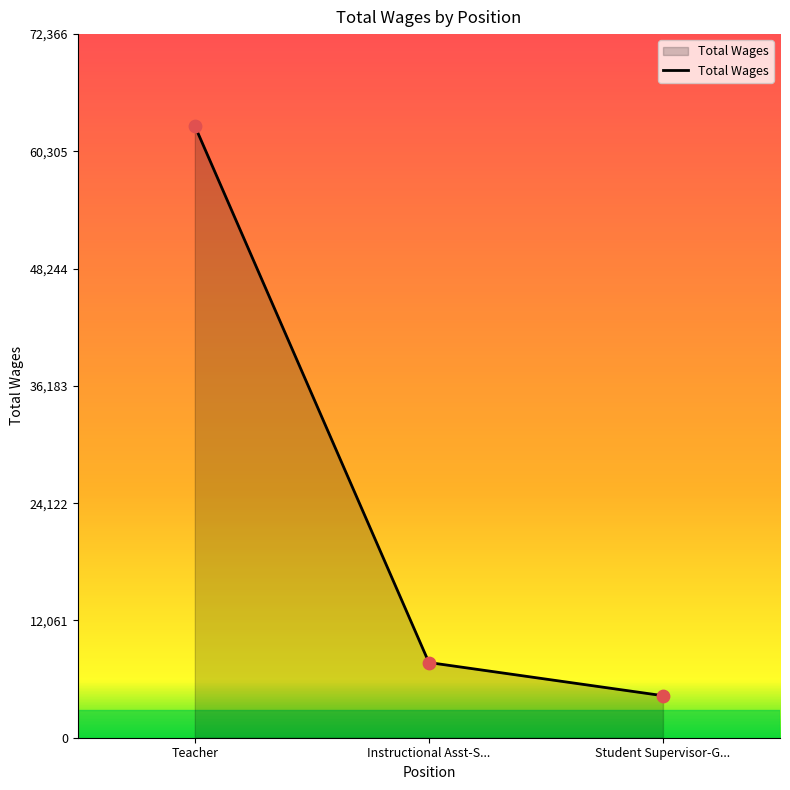

Between Teacher and Student Supervisor-G..., which is larger?

Teacher